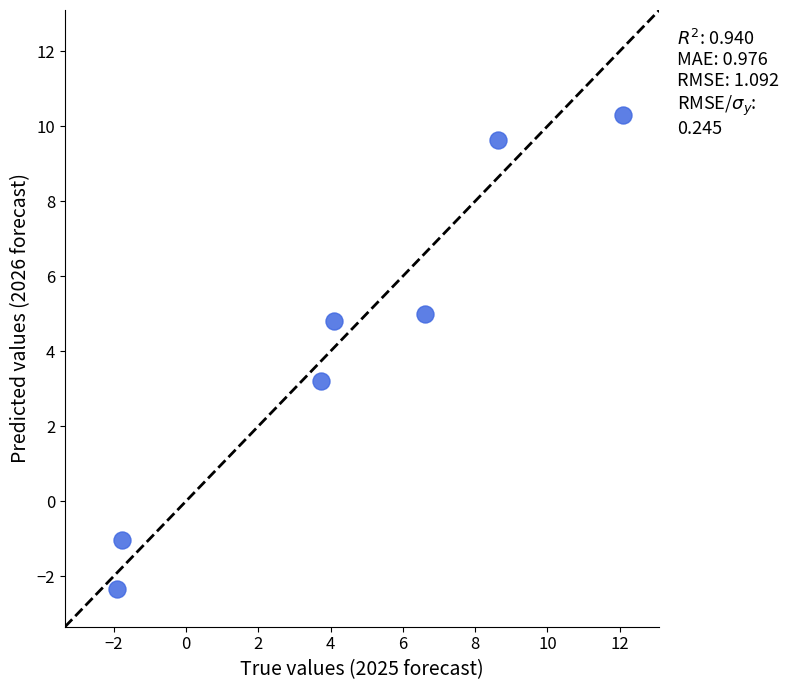

What is the range of X values (max minus min)?

14.0